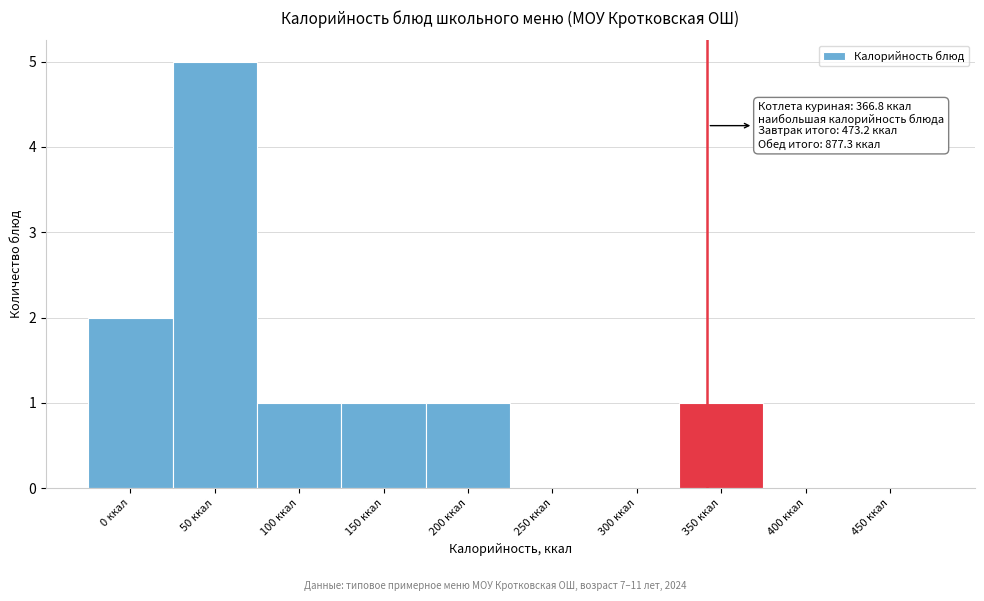

Reading left to right, transcribe all the data shown in this chart.

0 ккал=2	50 ккал=5	100 ккал=1	150 ккал=1	200 ккал=1	250 ккал=0	300 ккал=0	350 ккал=1	400 ккал=0	450 ккал=0